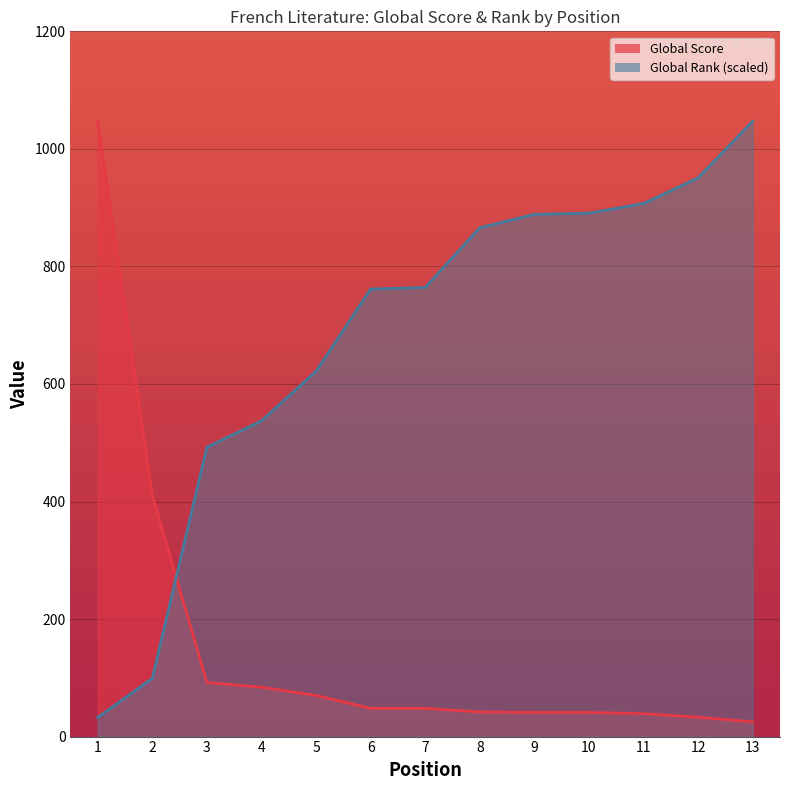

How many data points in Global Score are above 48?

5